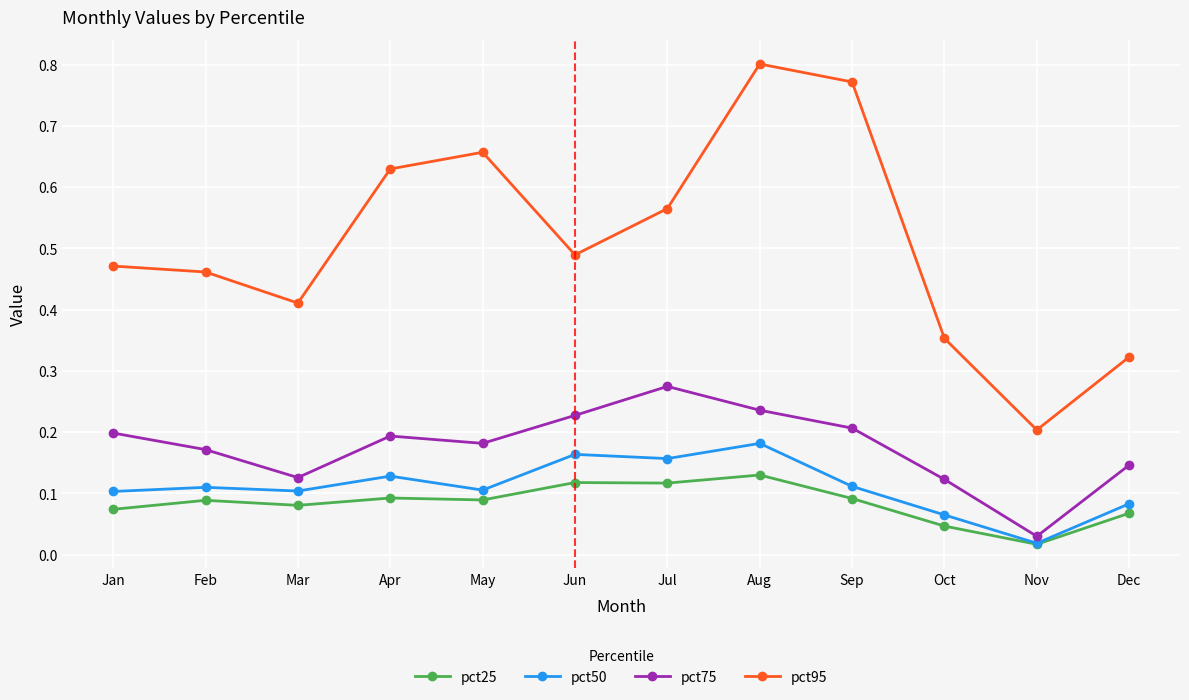

The pct75 series shows 0.2 at Jan. True or false?

True